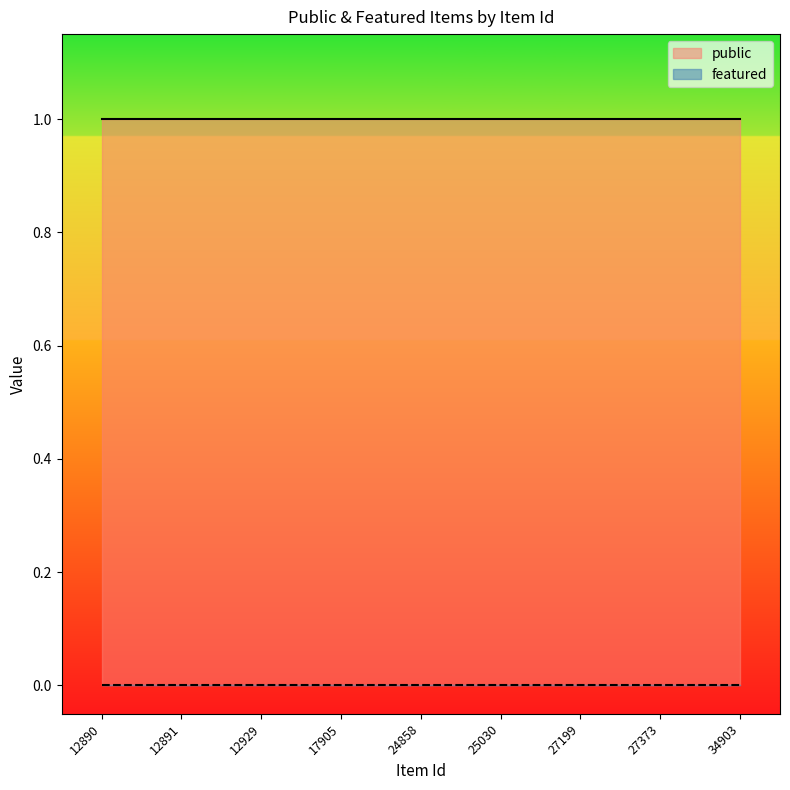

Reading left to right, transcribe all the data shown in this chart.

public: 12890=1	12891=1	12929=1	17905=1	24858=1	25030=1	27199=1	27373=1	34903=1
featured: 12890=0	12891=0	12929=0	17905=0	24858=0	25030=0	27199=0	27373=0	34903=0